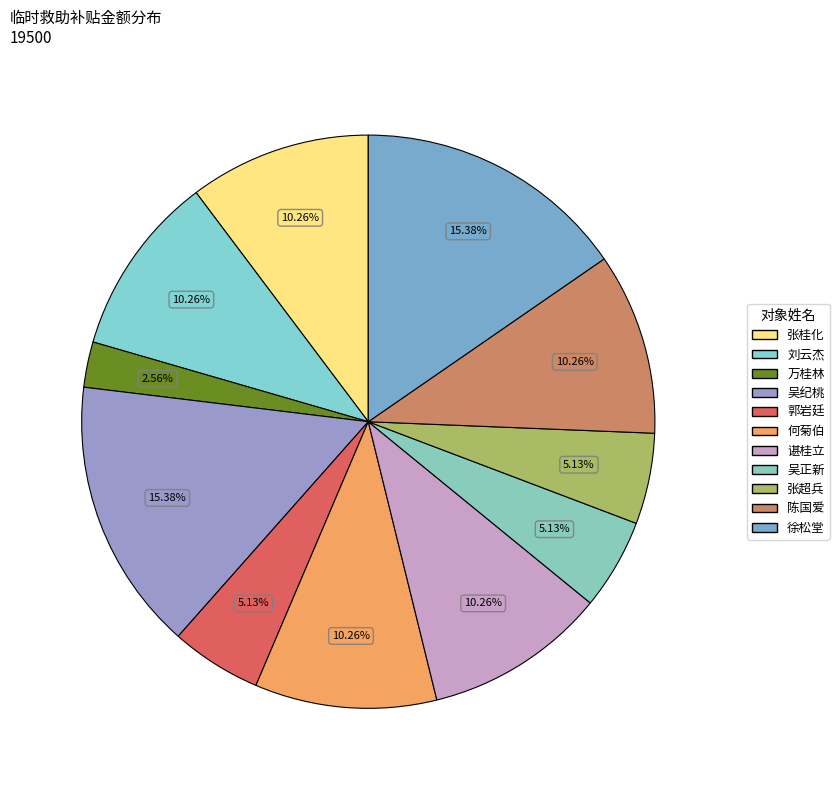

What percentage is the 吴纪桃 slice, to the nearest percent?

15%